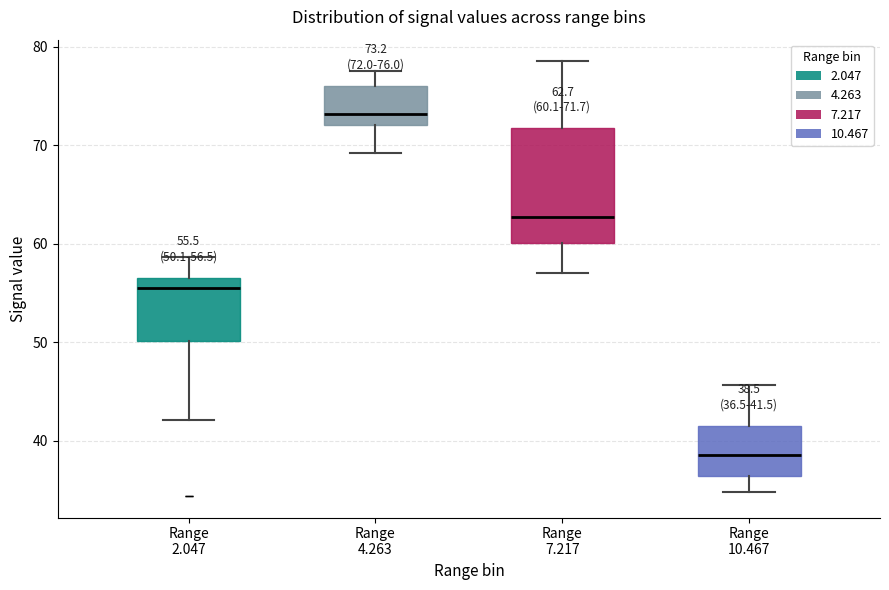

Which box has the lowest median line?

Range 10.467